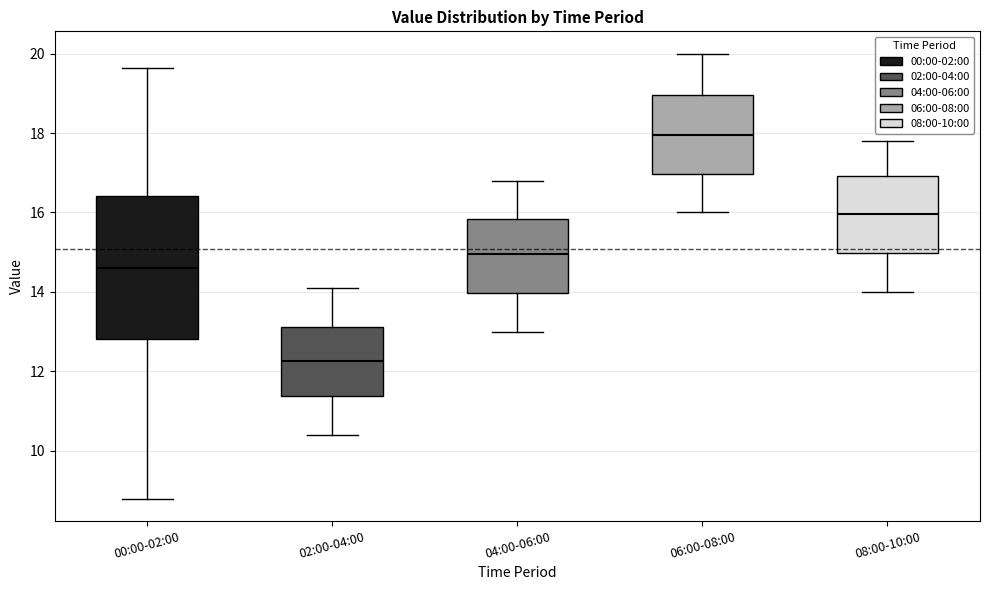

Which box is the tallest, from its lower edge to its upper edge?

00:00-02:00